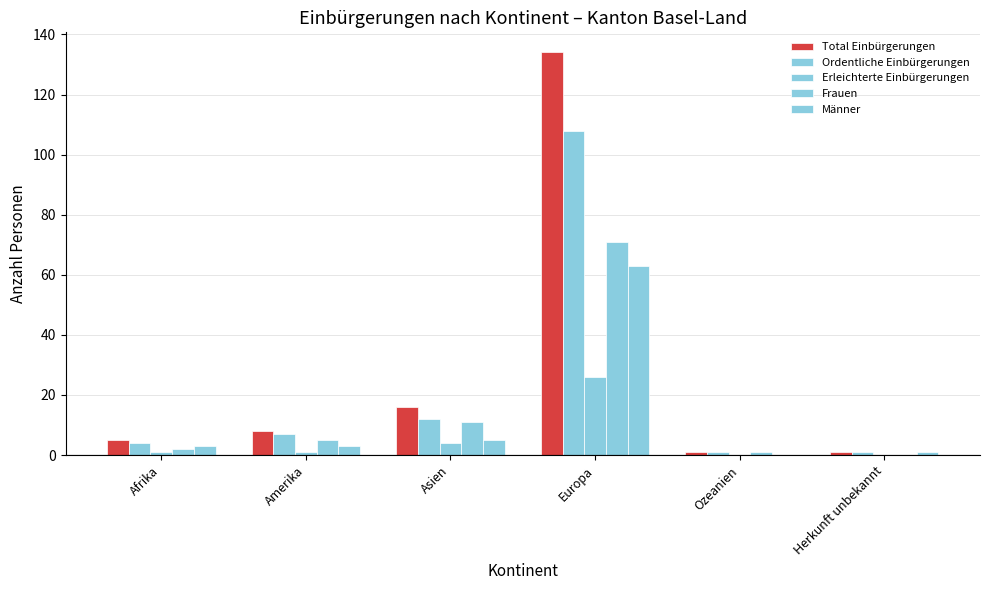

The Erleichterte Einbürgerungen series shows 1 at Afrika. True or false?

True